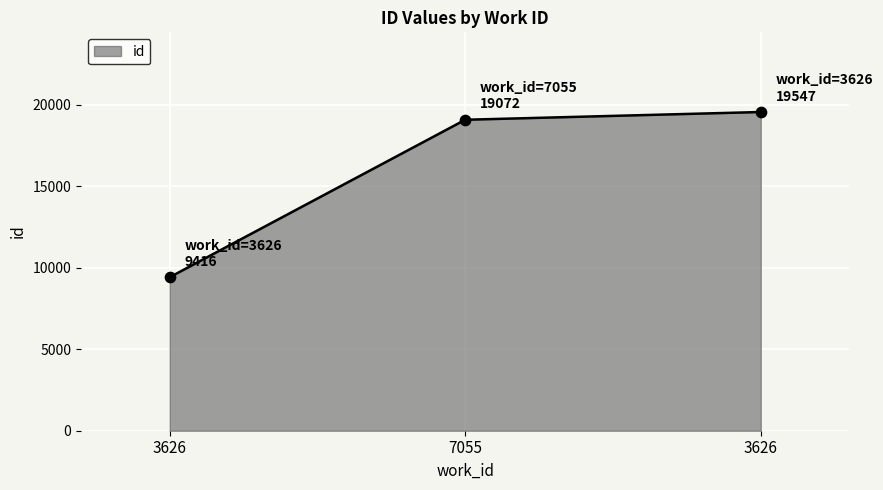

What is the ratio of the value at 3626 to the value at 7055?

1.0